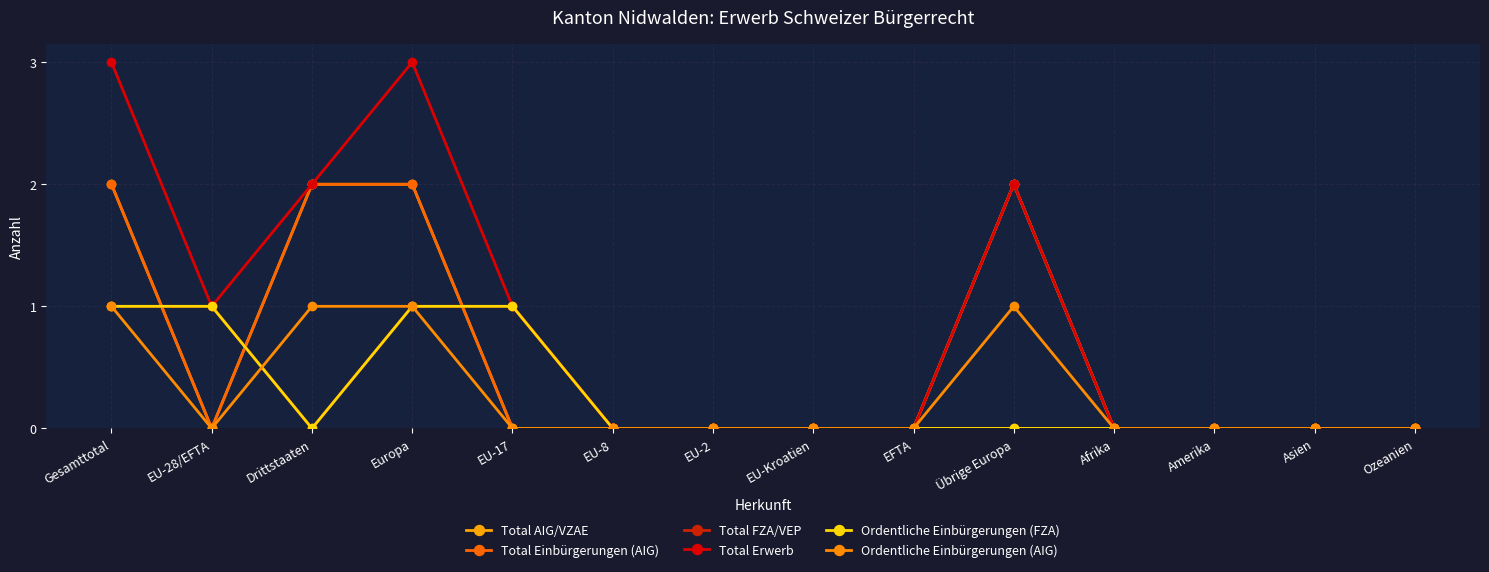

The value of Total AIG/VZAE at Europa is 3. True or false?

False